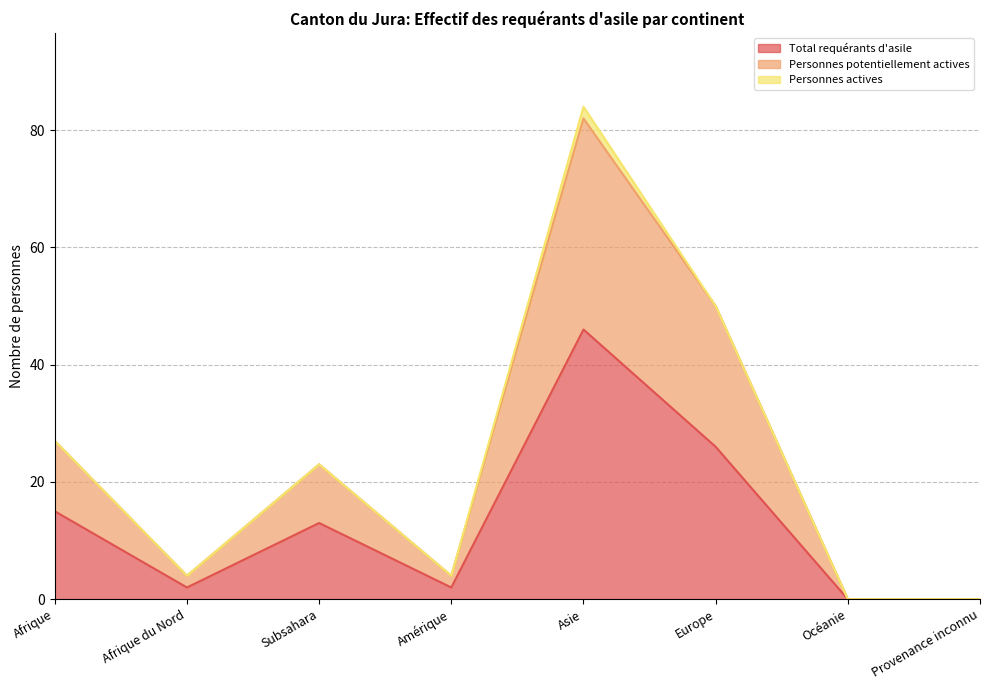

How many values in the Total requérants d'asile series are below 13?

4